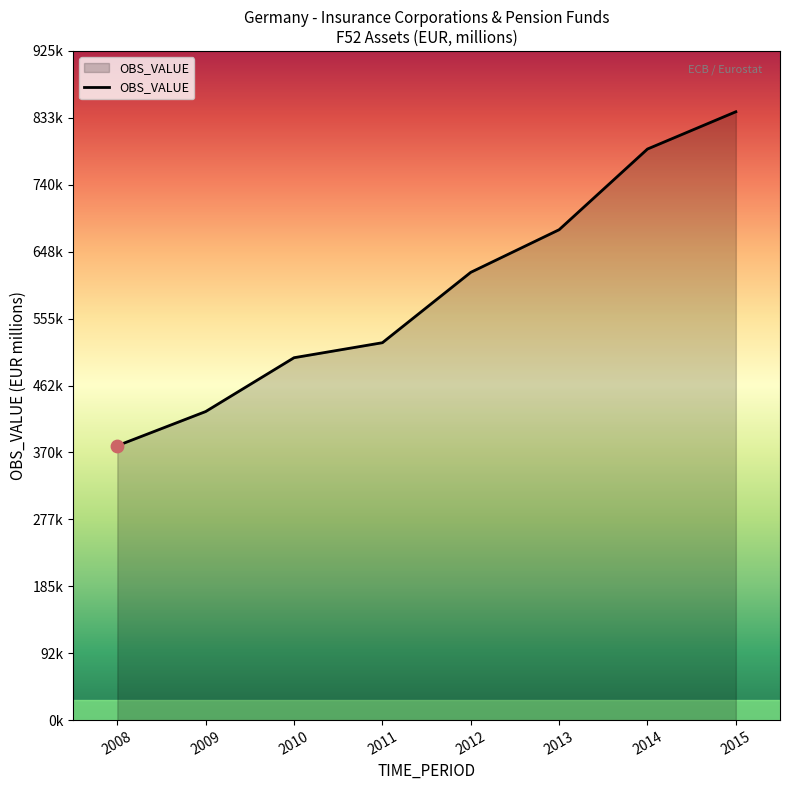

Approximately how many times larger is the value at 2014 compared to 2010?

1.6